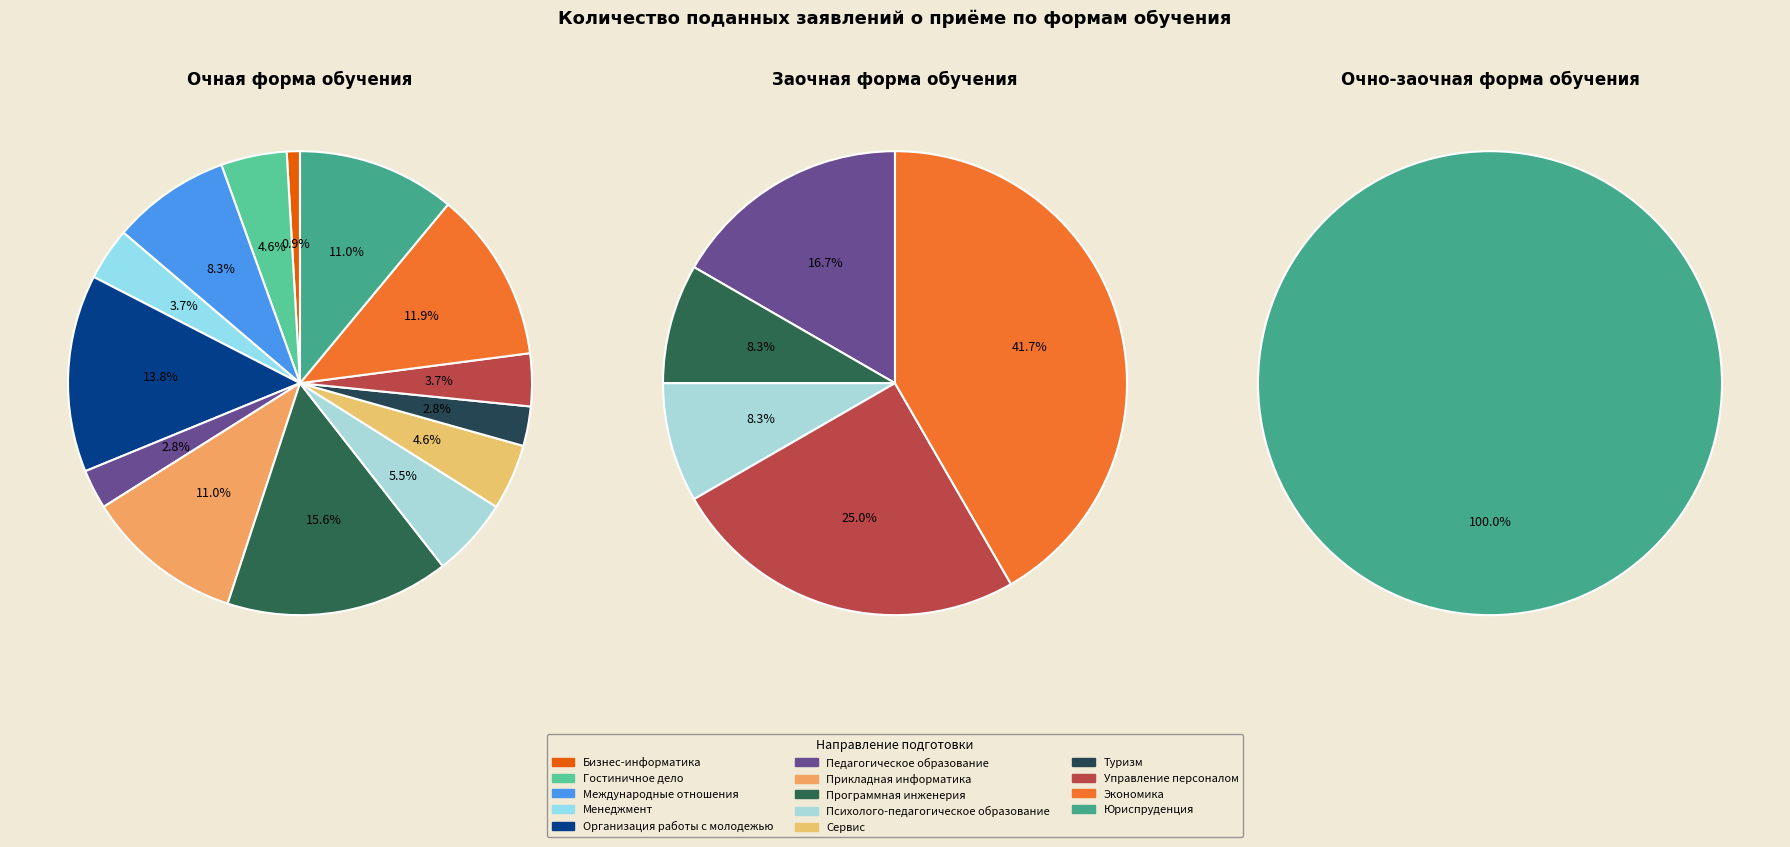

Which has a higher value, Программная инженерия or Педагогическое образование?

Программная инженерия